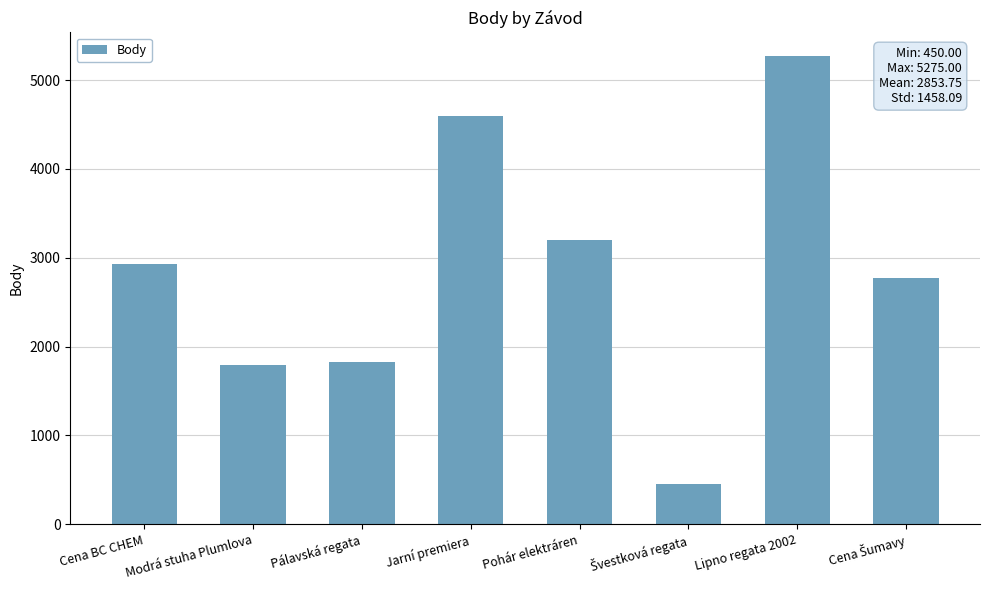

Are the bars horizontal?

No